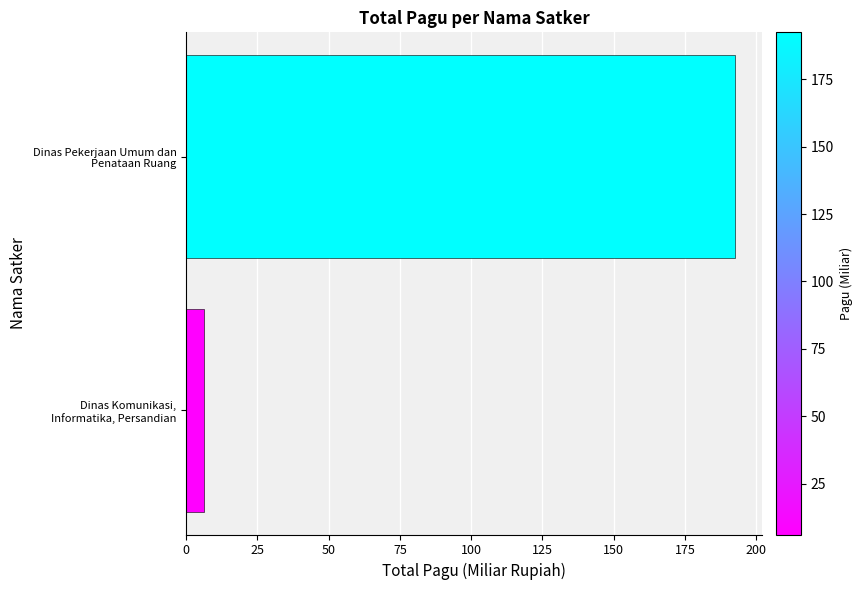

What is the maximum value shown in the chart?

192.4